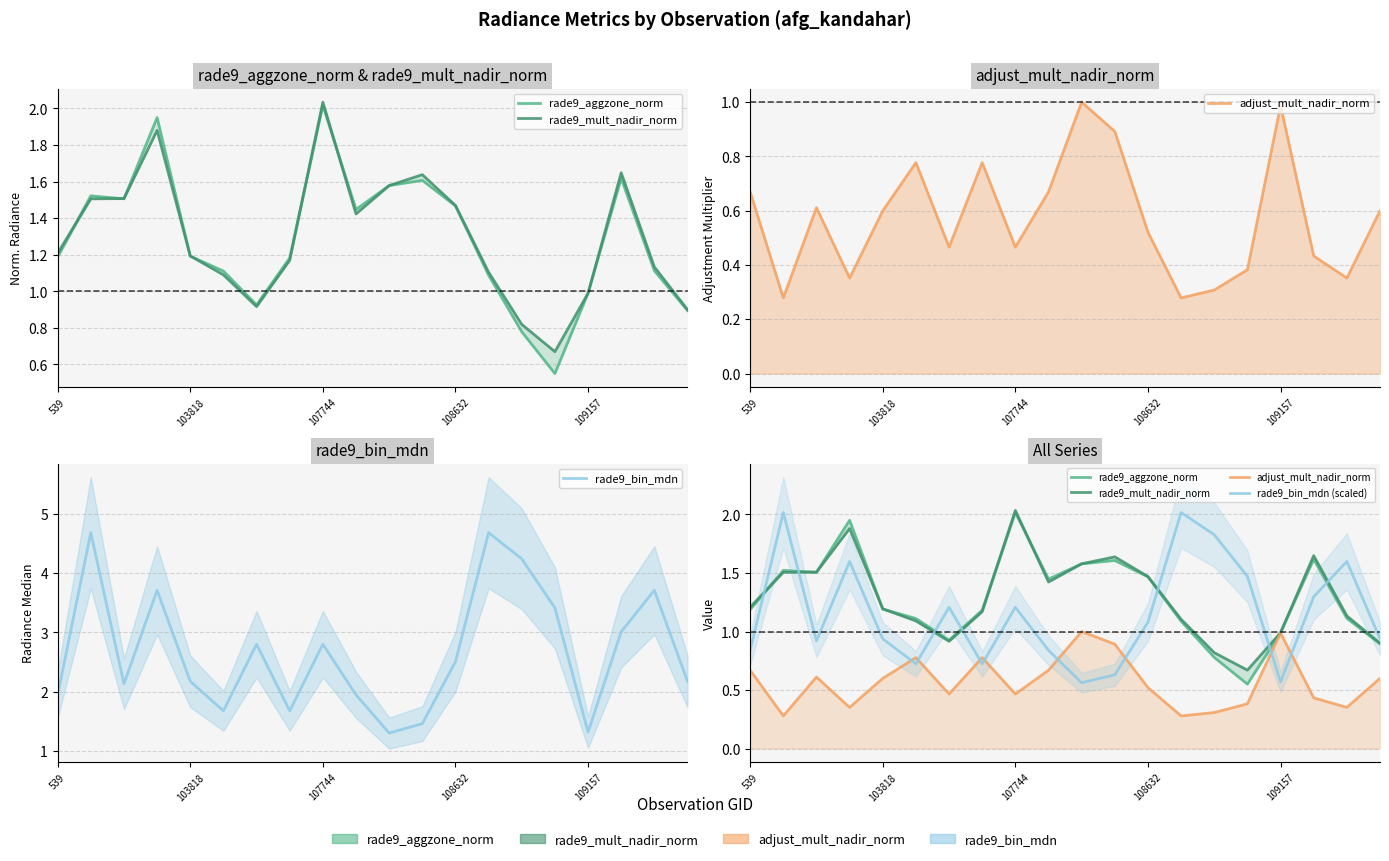

What are all the series names shown in the legend?

rade9_aggzone_norm, rade9_mult_nadir_norm, adjust_mult_nadir_norm, rade9_bin_mdn, rade9_bin_mdn (scaled)